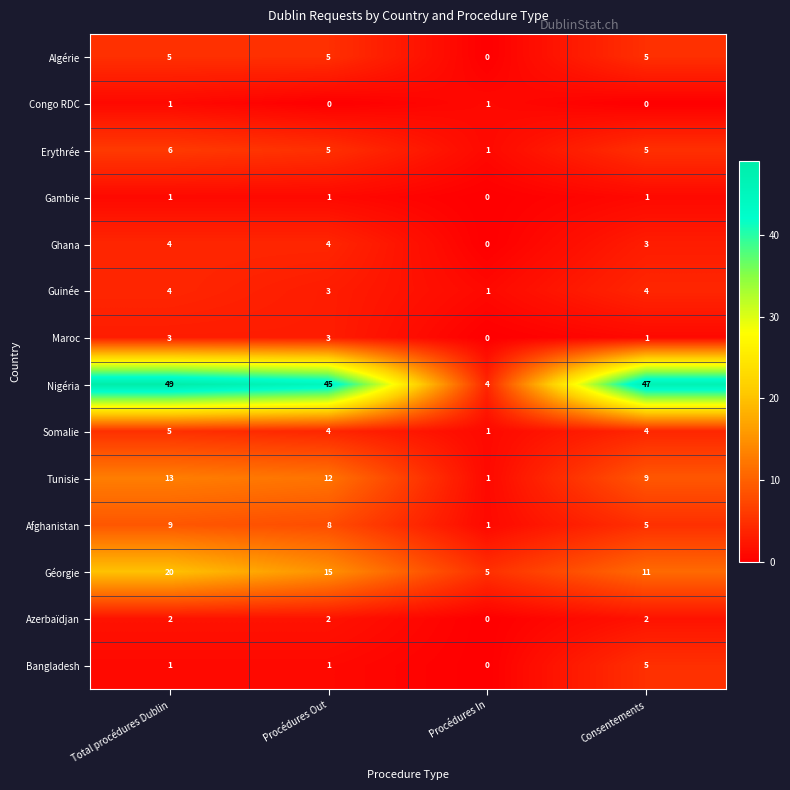

What is the minimum value for Géorgie?

5